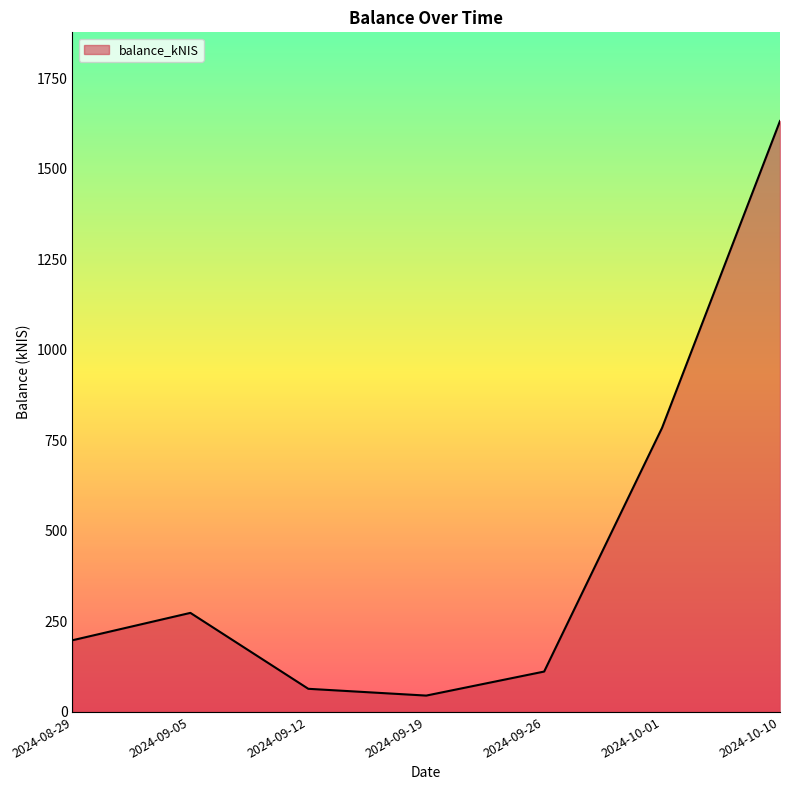

Is it true that the value at 2024-10-10 is 1631.5?

True